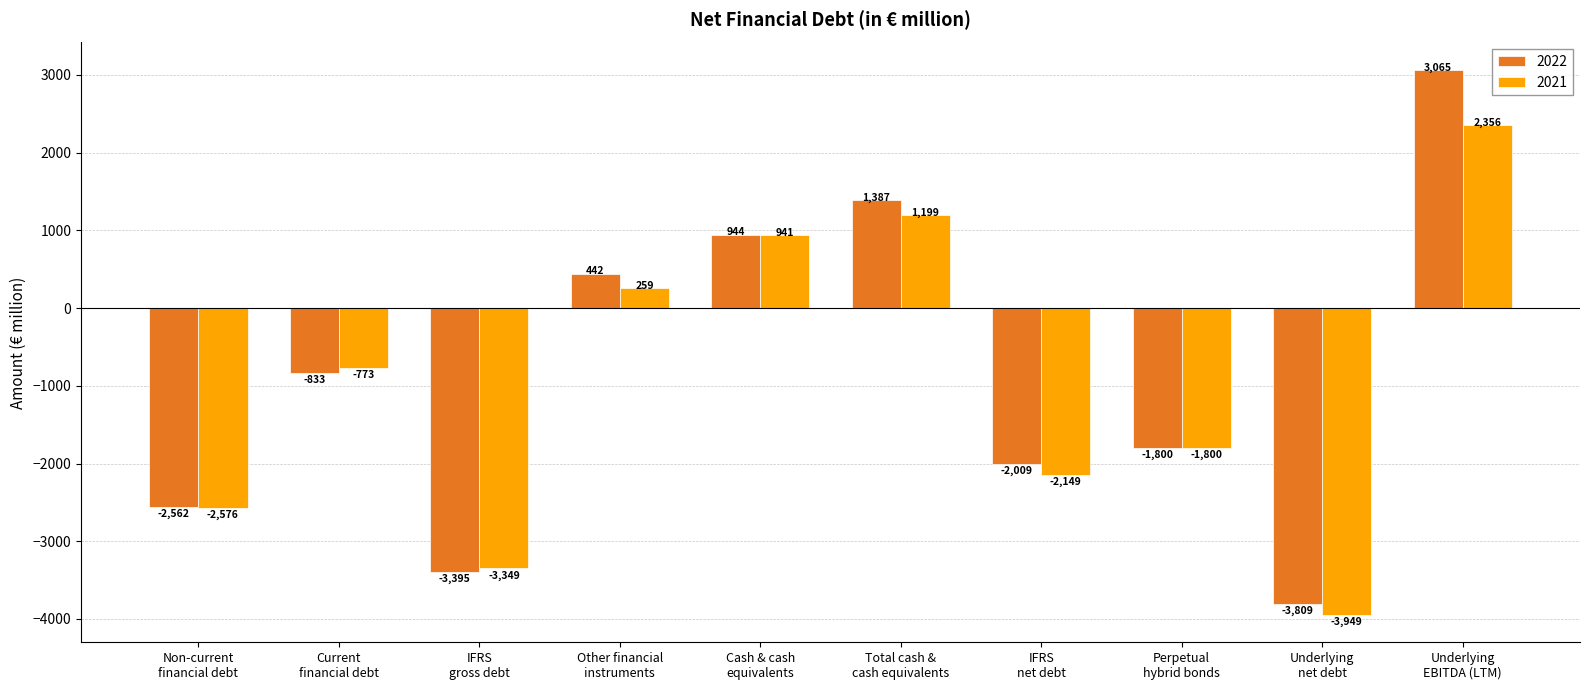

True or false: 2021 has a value of 3732 at Underlying
EBITDA (LTM).

False